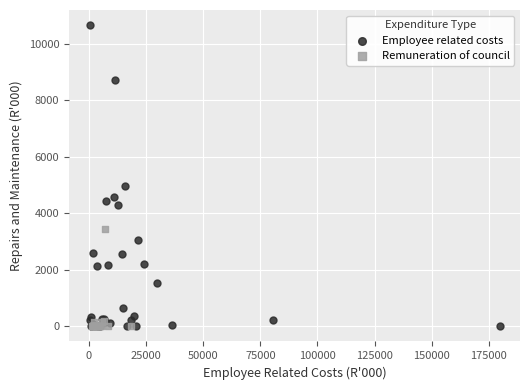

Which series reaches the maximum Y coordinate?

Employee related costs